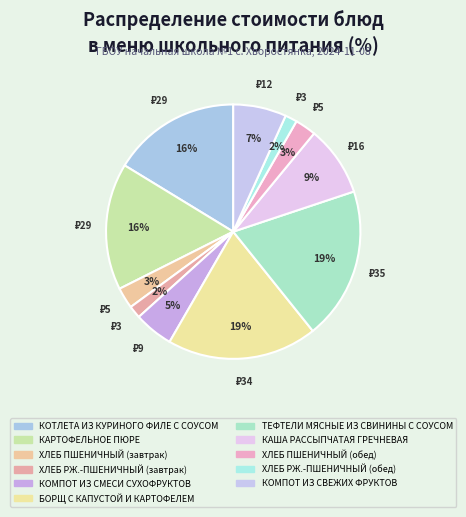

What percentage is the КОМПОТ ИЗ СВЕЖИХ ФРУКТОВ slice, to the nearest percent?

7%